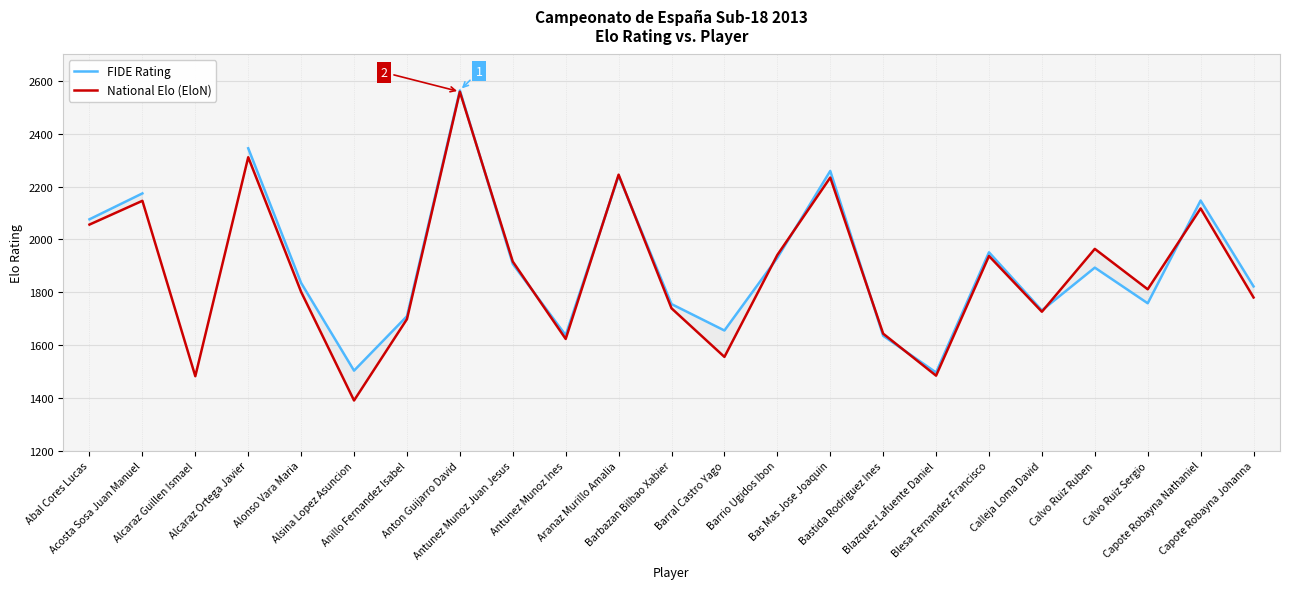

What is the total value across all series at Antunez Munoz Ines?

3260.0